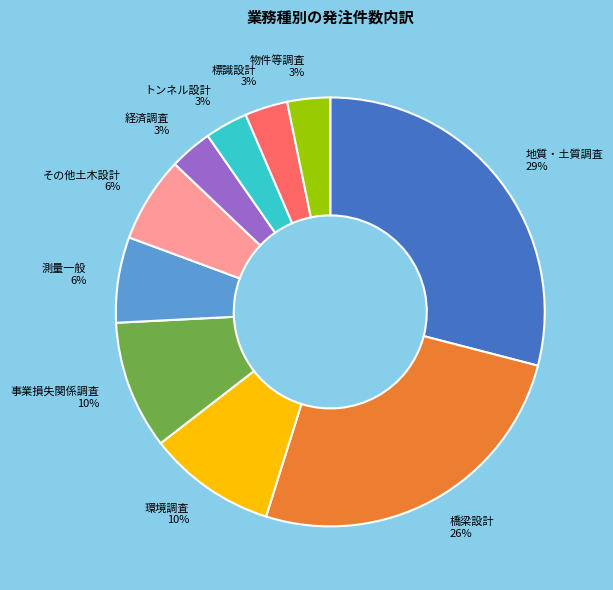

Is the sum of 環境調査 and その他土木設計 greater than half?

No